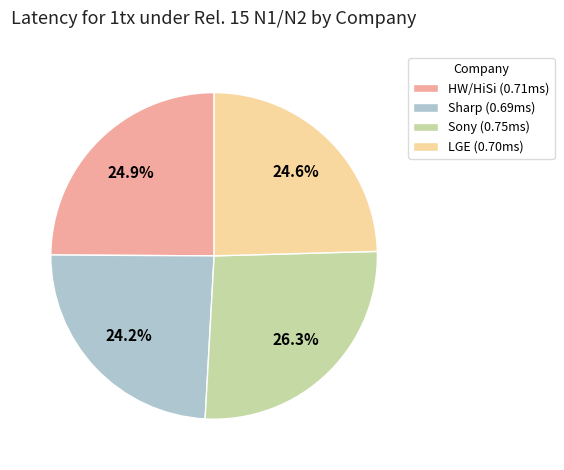

How many slices are in this pie chart?

4